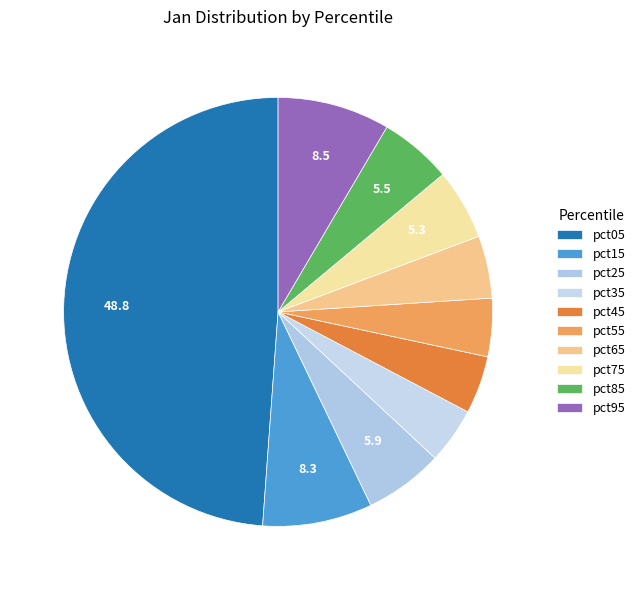

Between pct45 and pct75, which is larger?

pct75